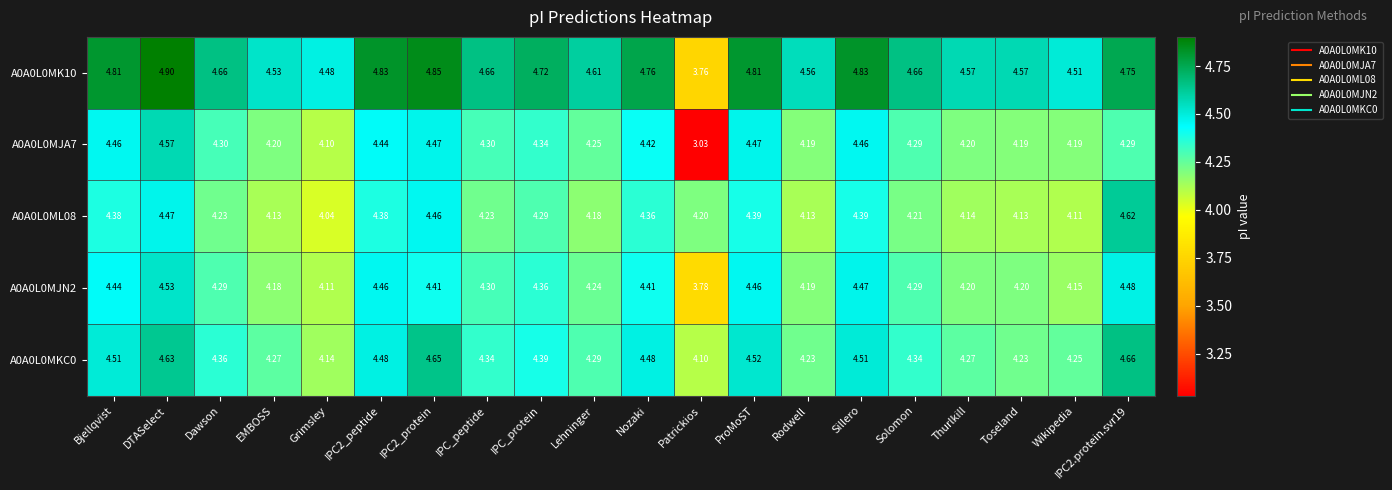

Which series has the largest total across all categories?

A0A0L0MK10